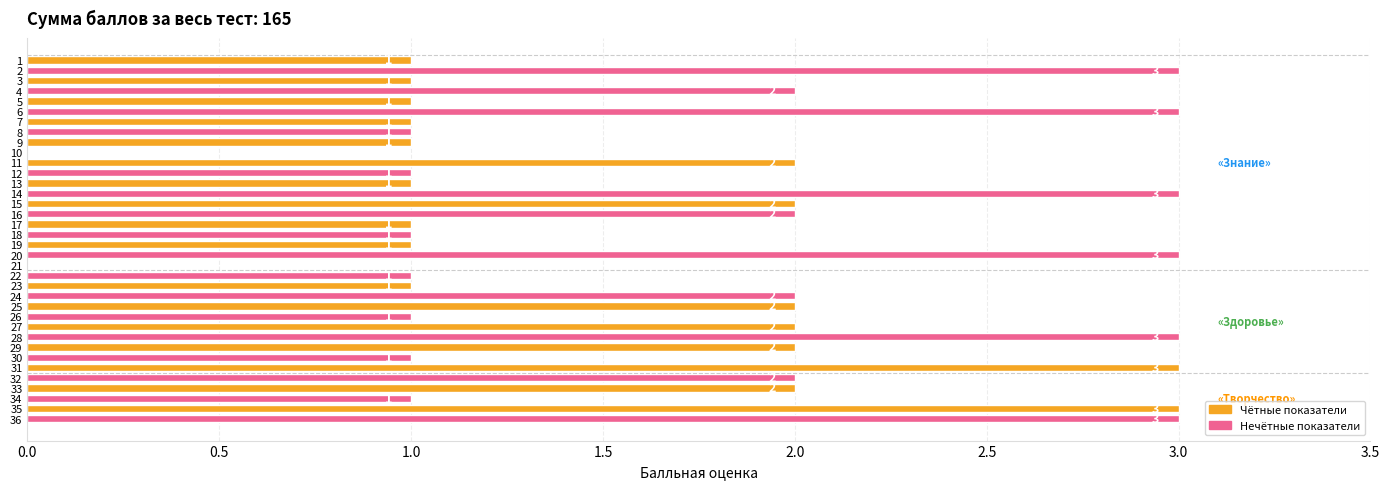

Reading top to bottom, extract all data points from this chart.

1=1	2=3	3=1	4=2	5=1	6=3	7=1	8=1	9=1	10=0	11=2	12=1	13=1	14=3	15=2	16=2	17=1	18=1	19=1	20=3	21=0	22=1	23=1	24=2	25=2	26=1	27=2	28=3	29=2	30=1	31=3	32=2	33=2	34=1	35=3	36=3